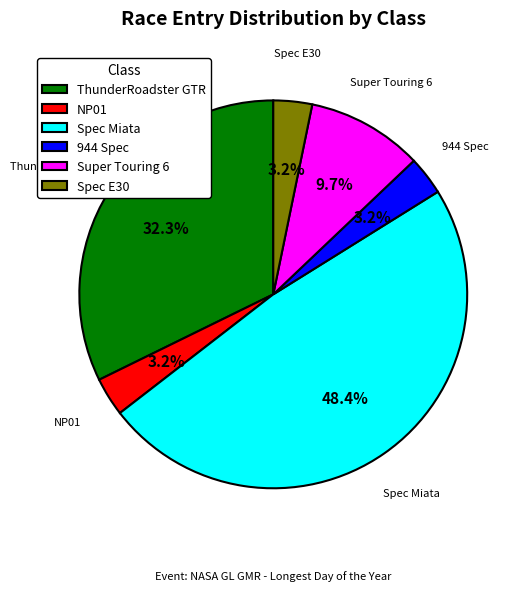

True or false: Spec E30 accounts for 16% of the total.

False